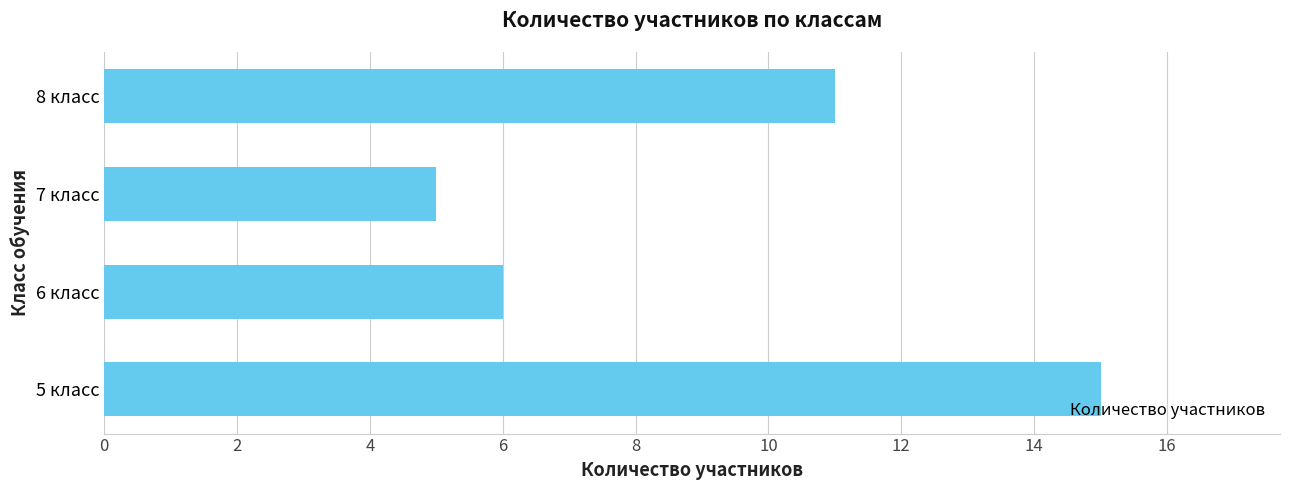

What is the minimum value shown in the chart?

5